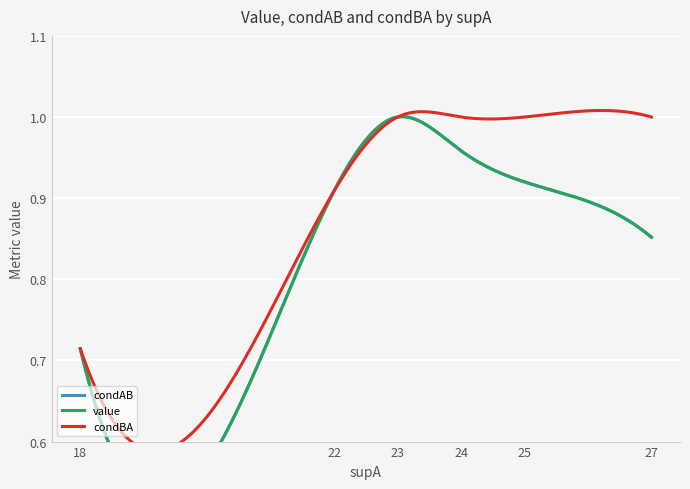

The value of condBA at 18 is 0.2. True or false?

False